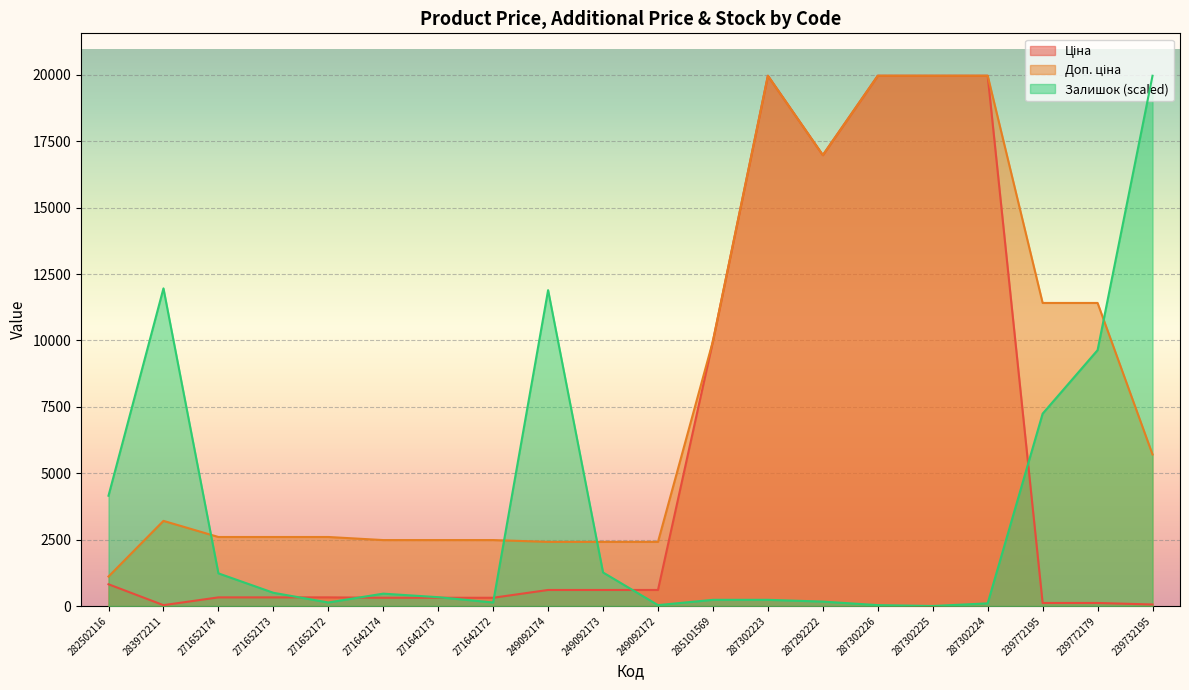

Where does the Залишок series first go above 465?

282502116